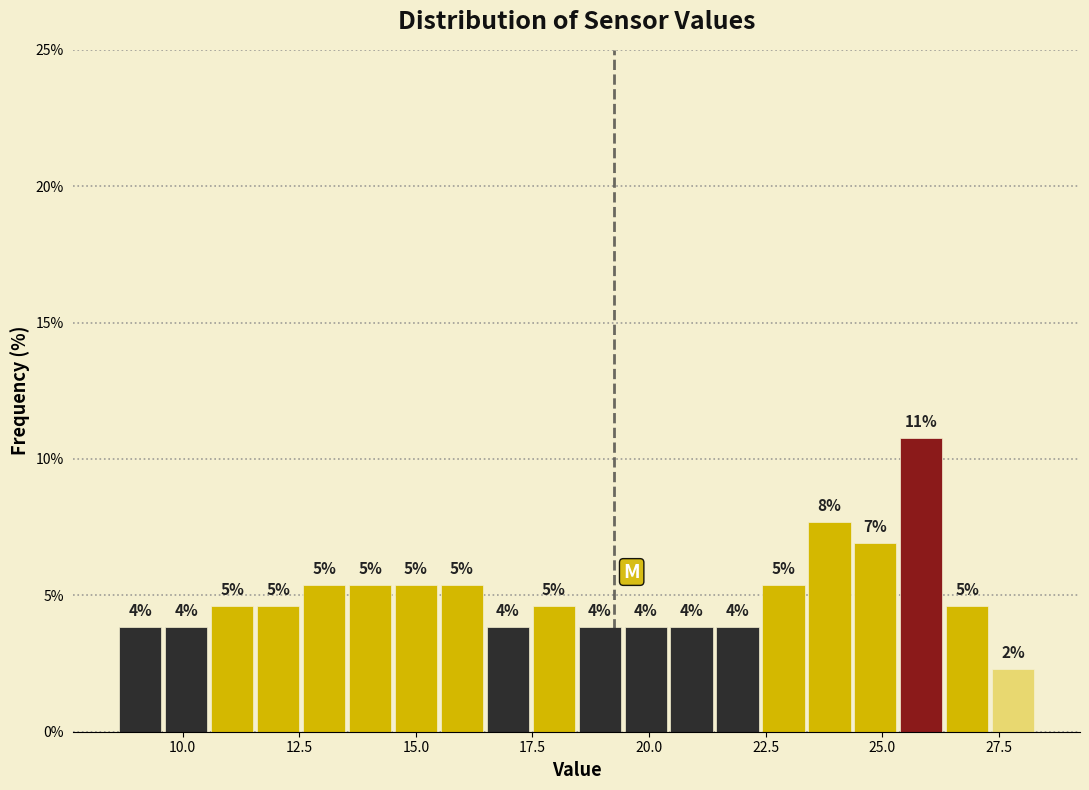

Read against the x-axis, roughly where is the centre of the tallest bar?

26.0